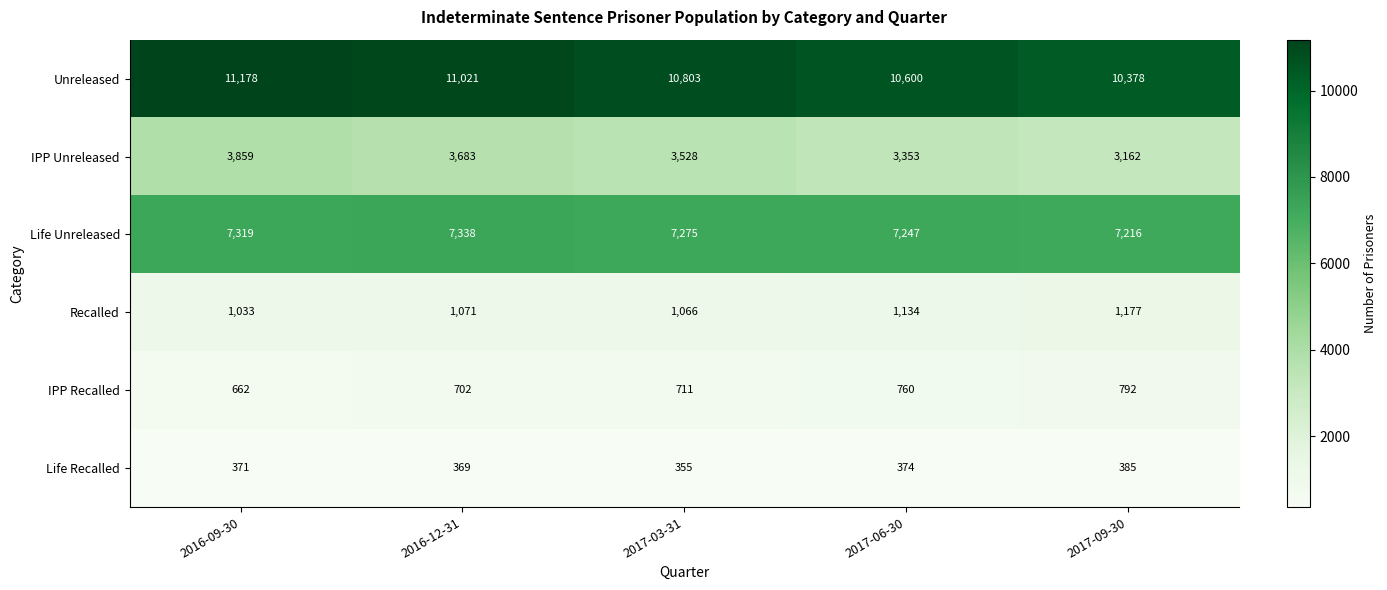

Reading right to left, list all the values displayed in this chart.

Unreleased: 10378	10600	10803	11021	11178
IPP Unreleased: 3162	3353	3528	3683	3859
Life Unreleased: 7216	7247	7275	7338	7319
Recalled: 1177	1134	1066	1071	1033
IPP Recalled: 792	760	711	702	662
Life Recalled: 385	374	355	369	371